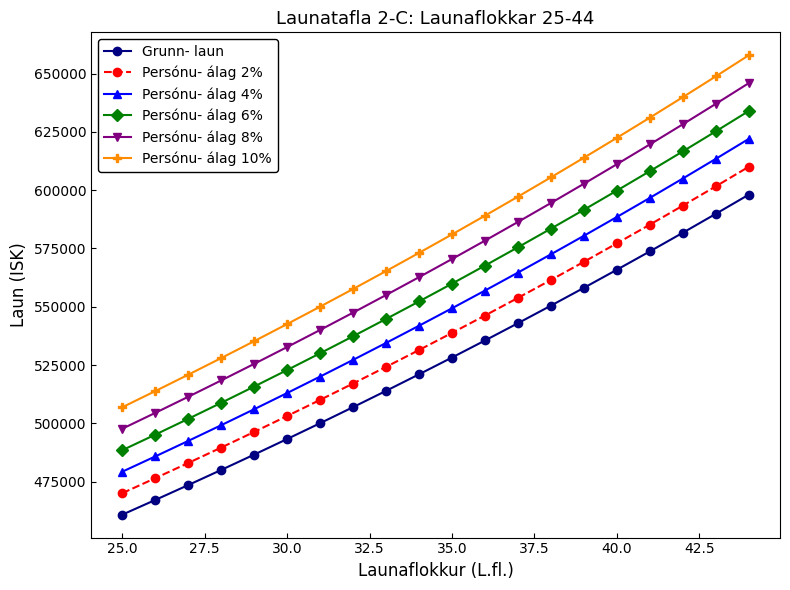

True or false: Grunn- laun and Persónu- álag 6% cross at least once.

False